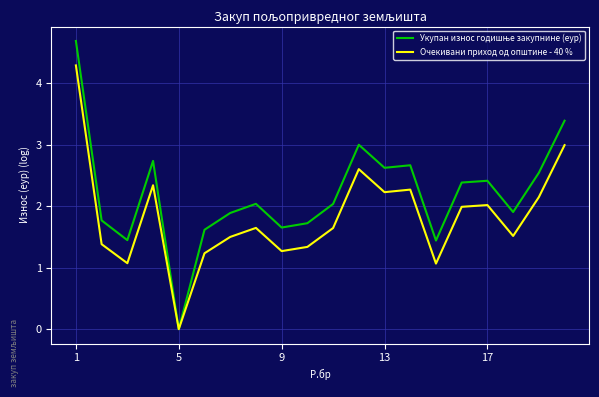

What is the maximum value shown in the chart?

4.7